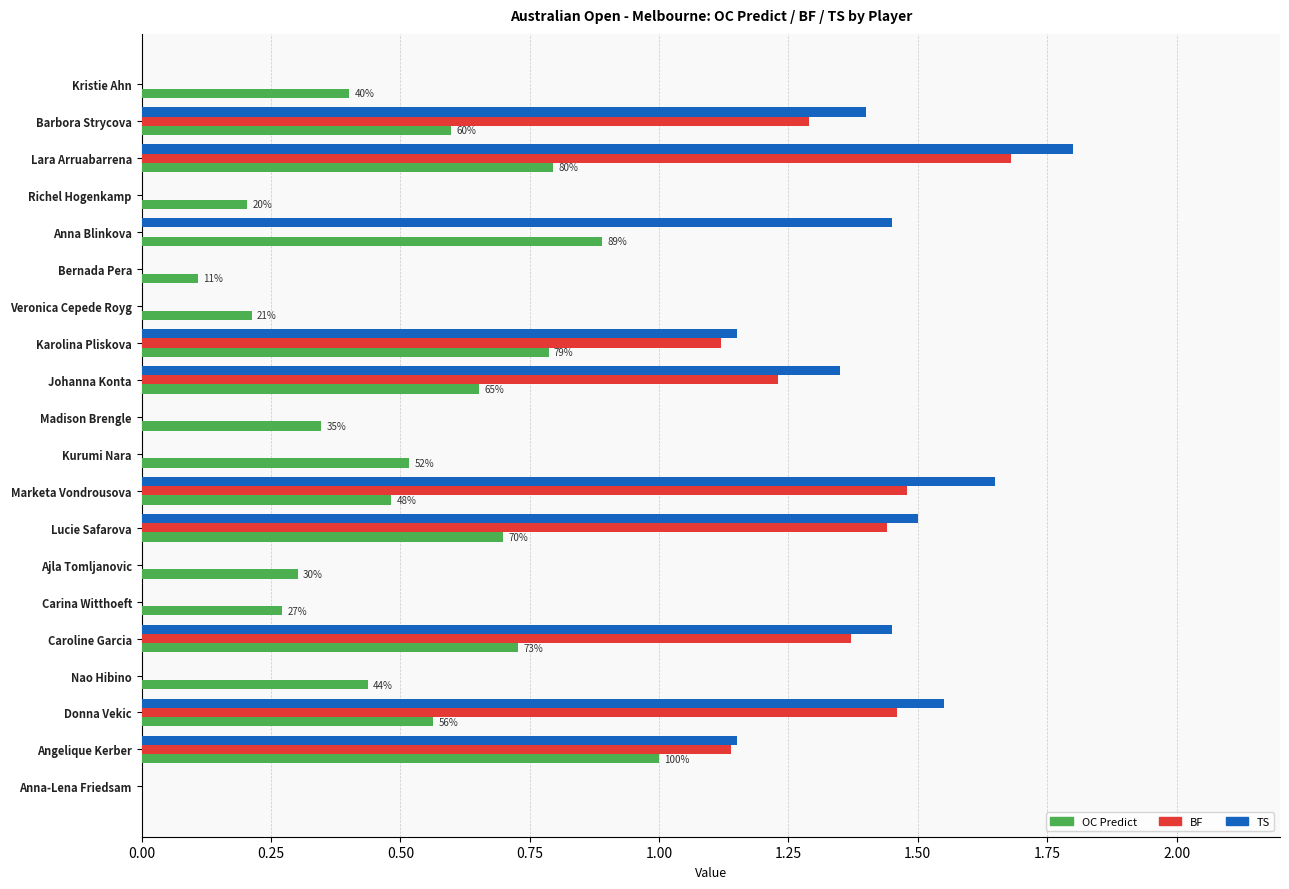

Is it true that OC Predict equals 1.1 at Lara Arruabarrena?

False